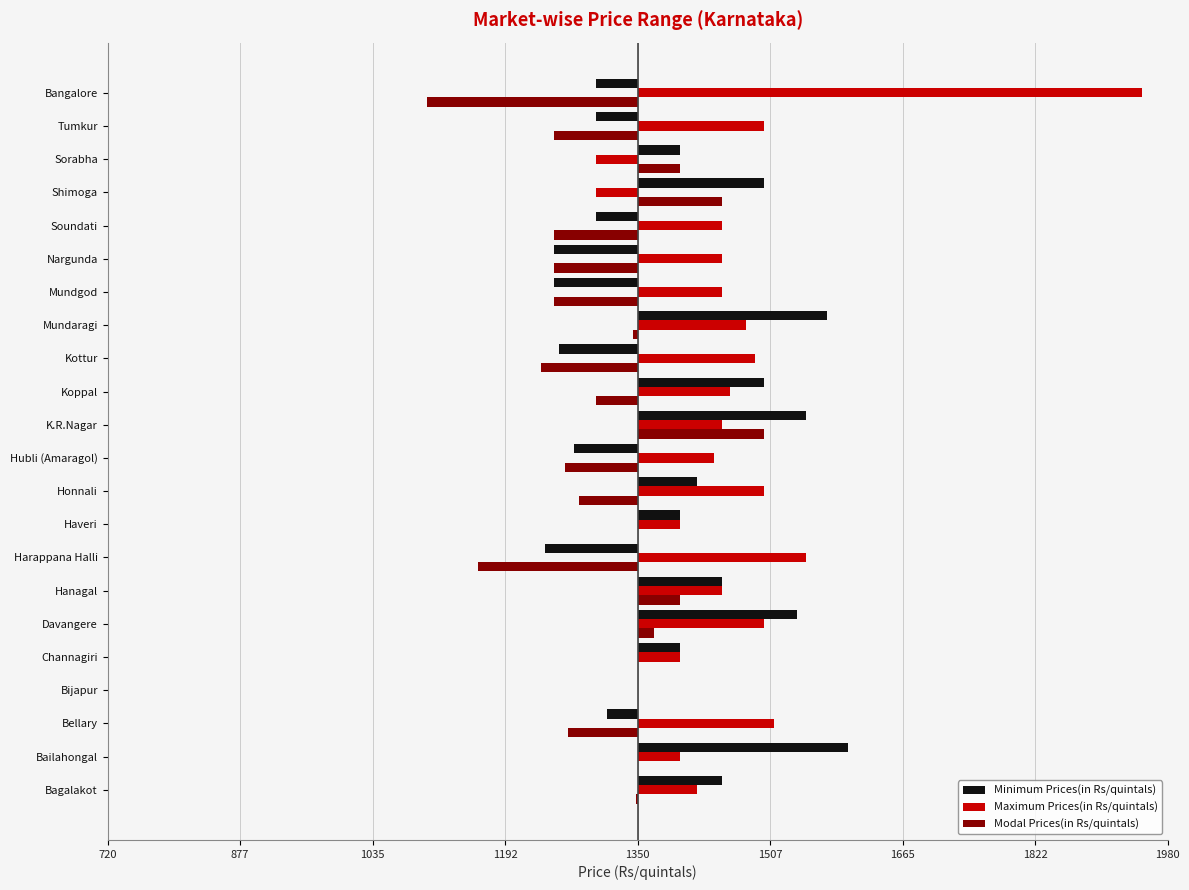

Reading left to right, list all the values displayed in this chart.

Minimum Prices(in Rs/quintals): 100	250	-37	0	50	190	100	-110	50	70	-76	200	150	-93	225	-100	-100	-50	150	50	-50	-50
Maximum Prices(in Rs/quintals): 71	50	162	0	50	150	100	200	50	150	91	100	110	139	129	100	100	100	-50	-50	150	600
Modal Prices(in Rs/quintals): -2	0	-83	0	0	20	50	-190	0	-70	-86	150	-50	-115	-6	-100	-100	-100	100	50	-100	-250